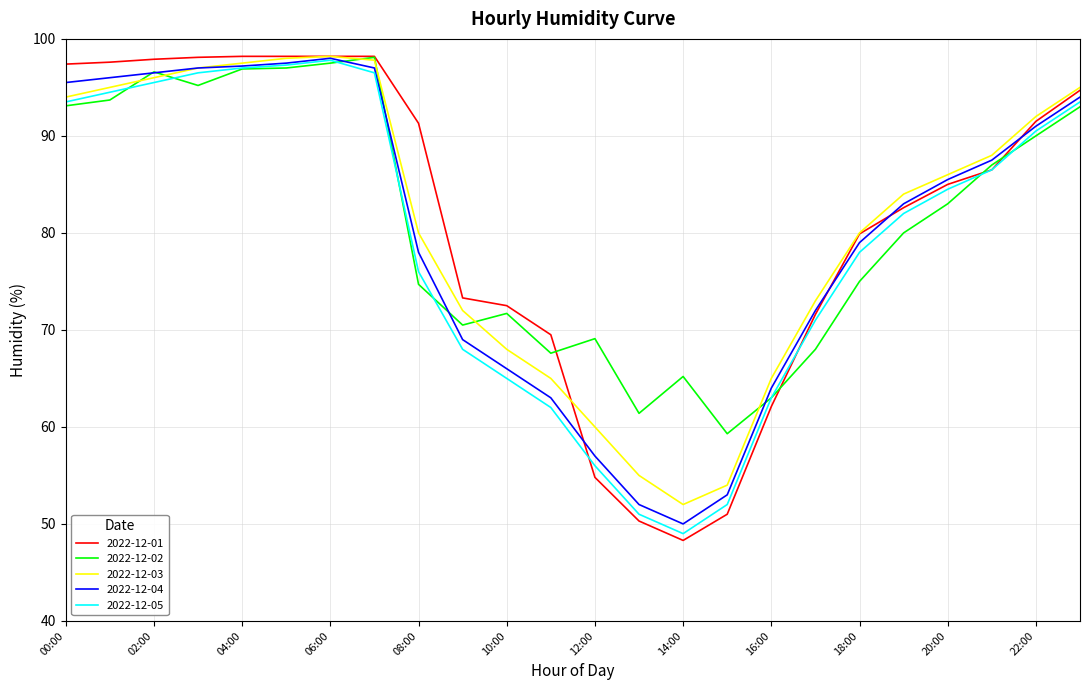

After their last crossing, which series has the higher values: 2022-12-02 or 2022-12-03?

2022-12-03